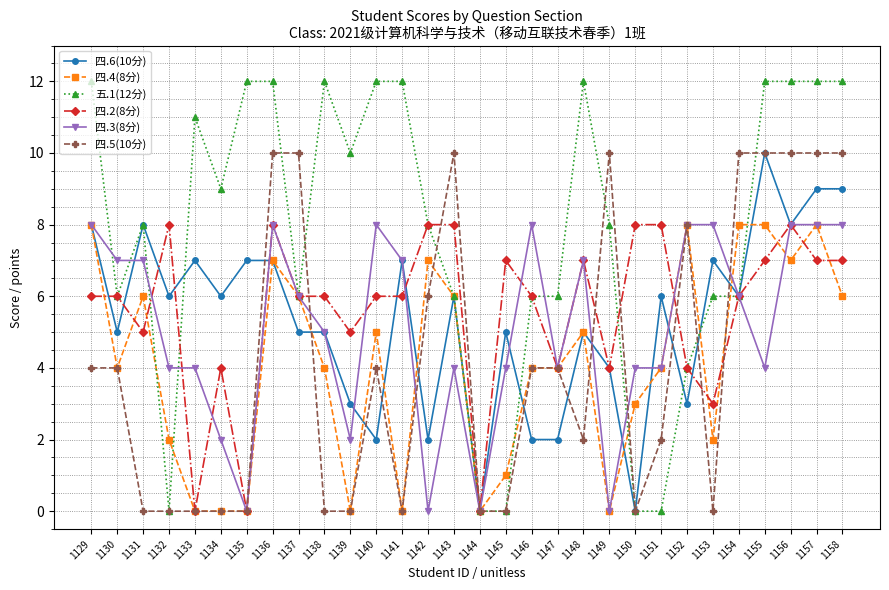

Which series has the largest total across all categories?

五.1(12分)